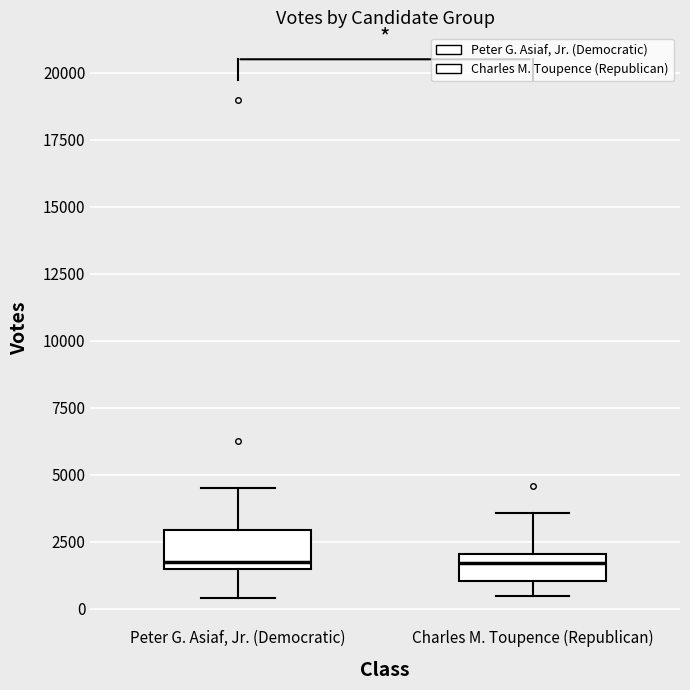

Reading left to right, transcribe this box plot: for each box, give where its median line is, the range the box spans, and where its two whiskers end, as read against the y-axis. The values are not printed on the chart, so give them approximately, as read against the axis.

Peter G. Asiaf, Jr. (Democratic): median 2000, box 1500 to 3000, whiskers 500 to 4500
Charles M. Toupence (Republican): median 1500, box 1000 to 2000, whiskers 500 to 3500